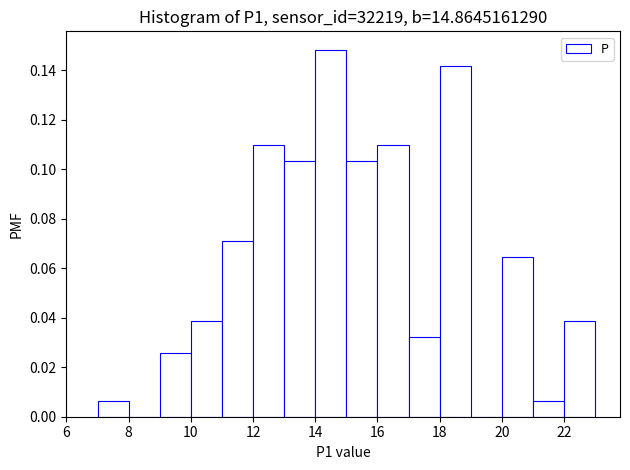

Reading left to right, transcribe this chart: for each bar, give the range it covers on the x-axis and its height. The values are not printed on the chart, so give them approximately, as read against the axis.

7 to 8: 0.006
8 to 9: 0
9 to 10: 0.026
10 to 11: 0.038
11 to 12: 0.070
12 to 13: 0.110
13 to 14: 0.104
14 to 15: 0.148
15 to 16: 0.104
16 to 17: 0.110
17 to 18: 0.032
18 to 19: 0.142
19 to 20: 0
20 to 21: 0.064
21 to 22: 0.006
22 to 23: 0.038